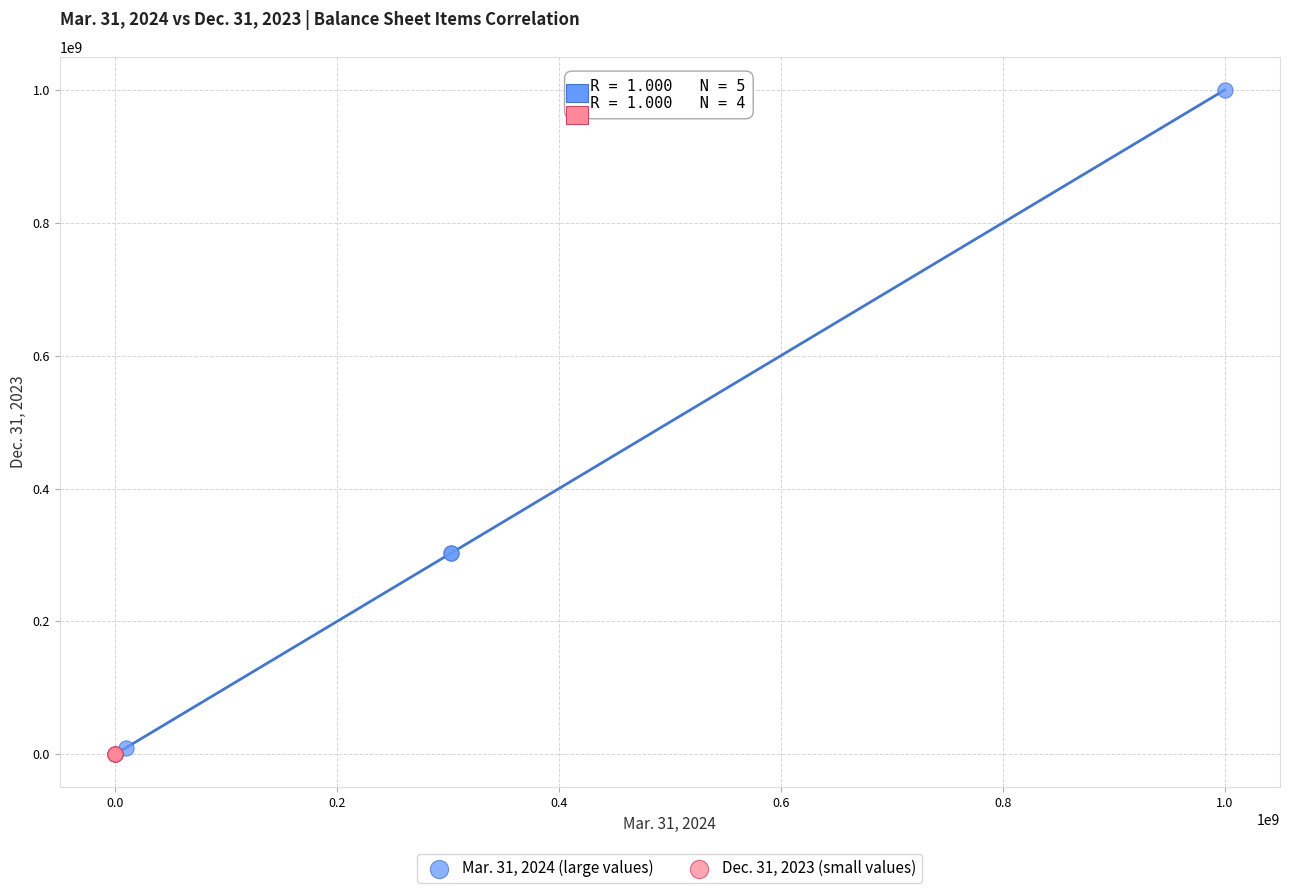

What are all the series names shown in the legend?

Mar. 31, 2024 (large values), Dec. 31, 2023 (small values)